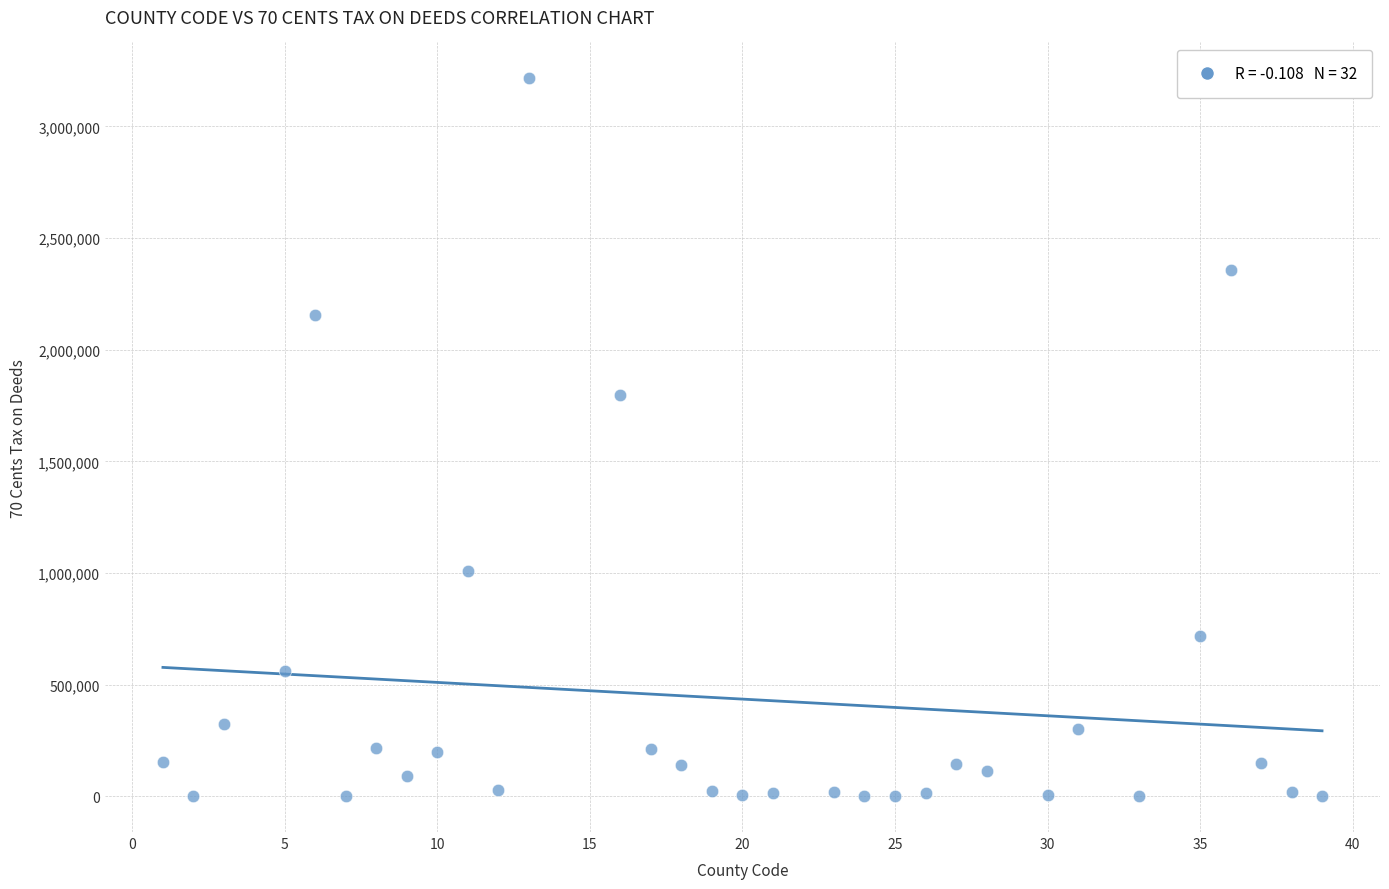

What is the range of X values (max minus min)?

38.0